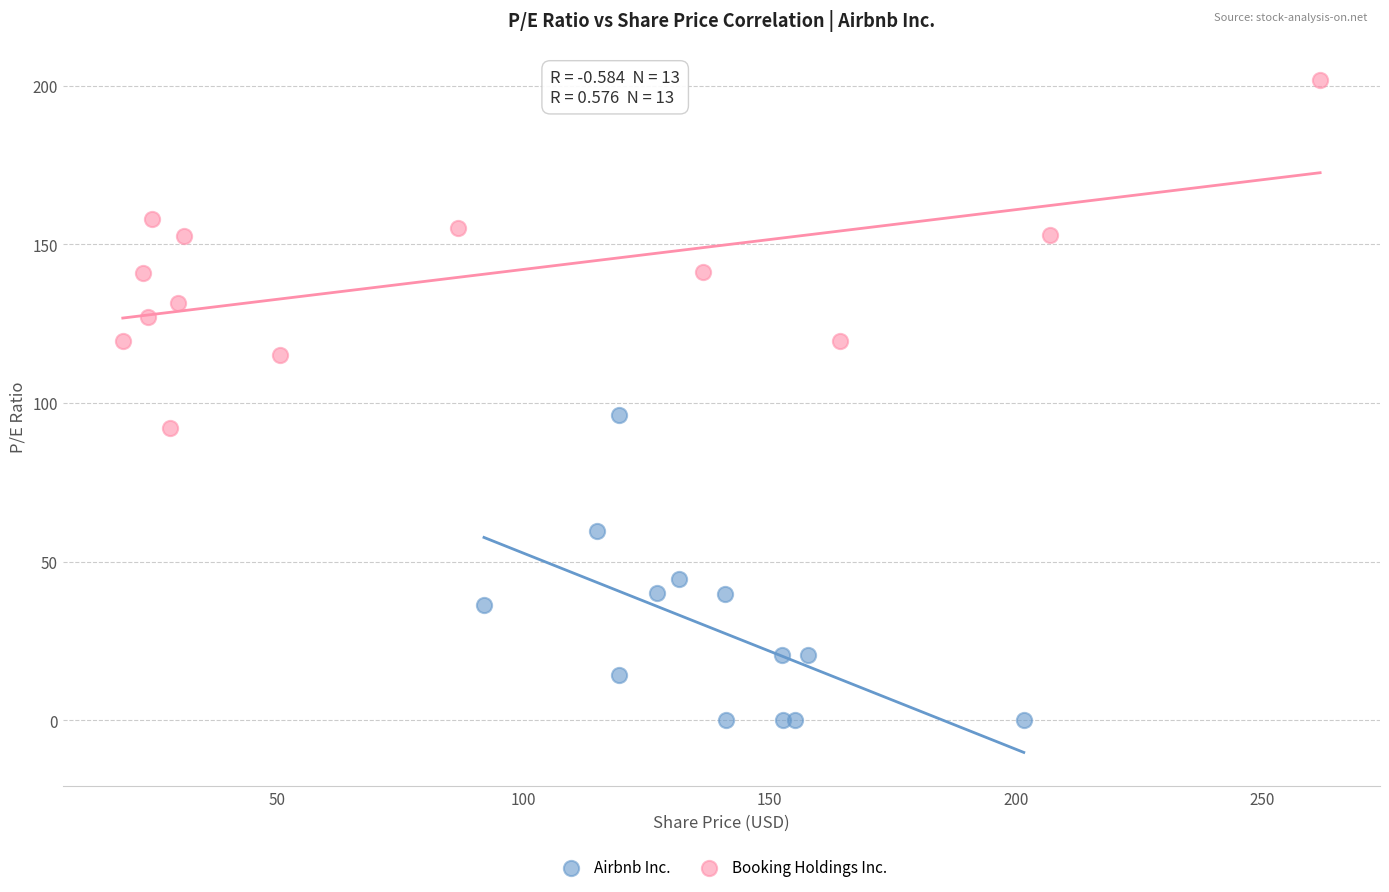

Which series reaches the maximum Y coordinate?

Booking Holdings Inc.